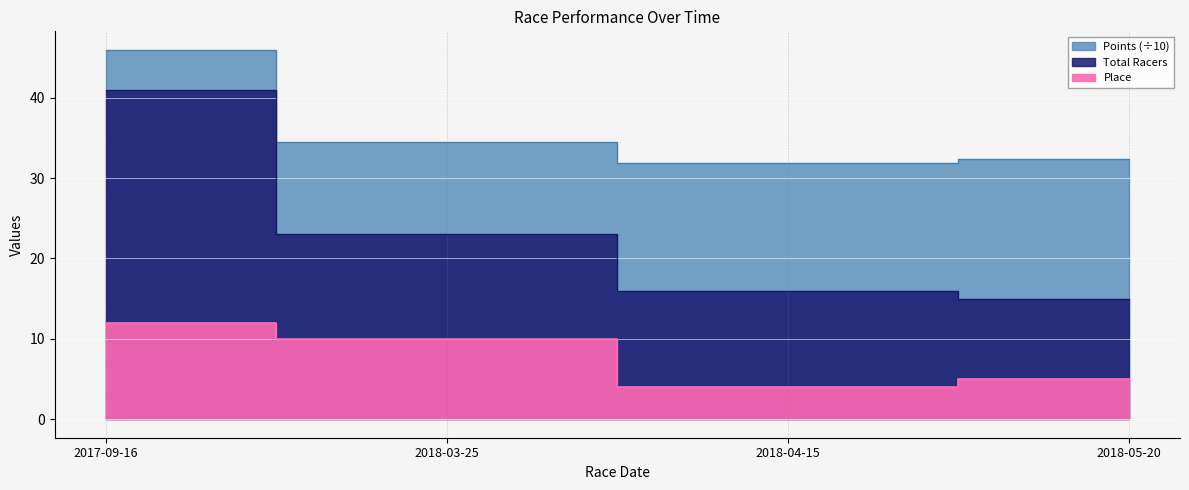

What is the difference between the Points values at 2018-04-15 and 2017-09-16?

14.0